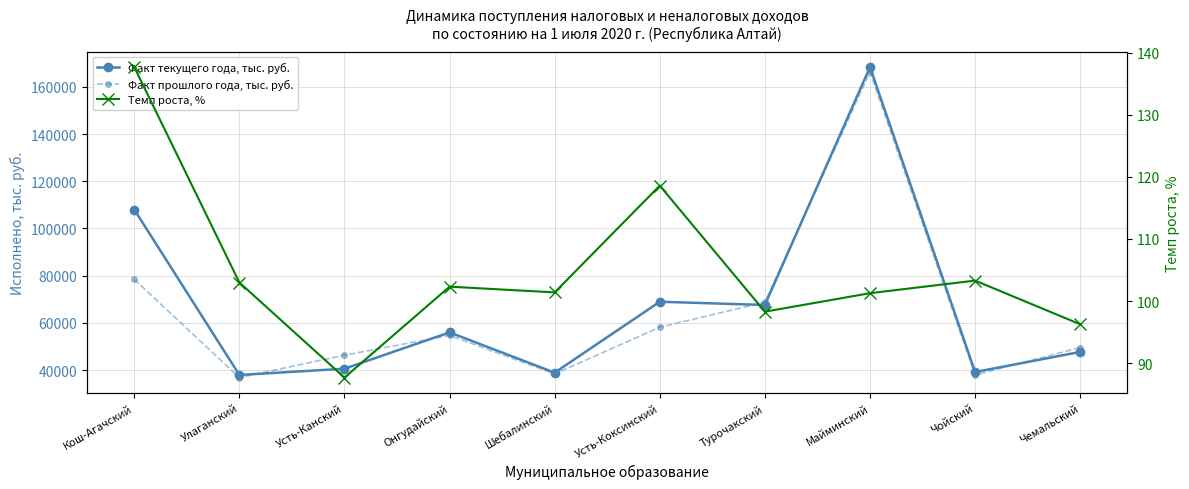

True or false: Факт текущего года, тыс. руб. and Темп роста, % cross at least once.

False